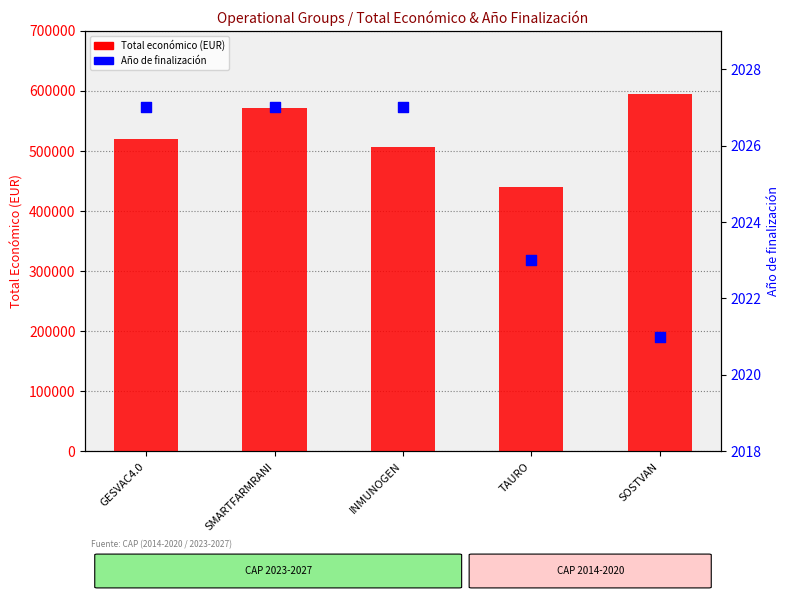

Which series has the largest Y range (max minus min)?

Total economico (EUR)